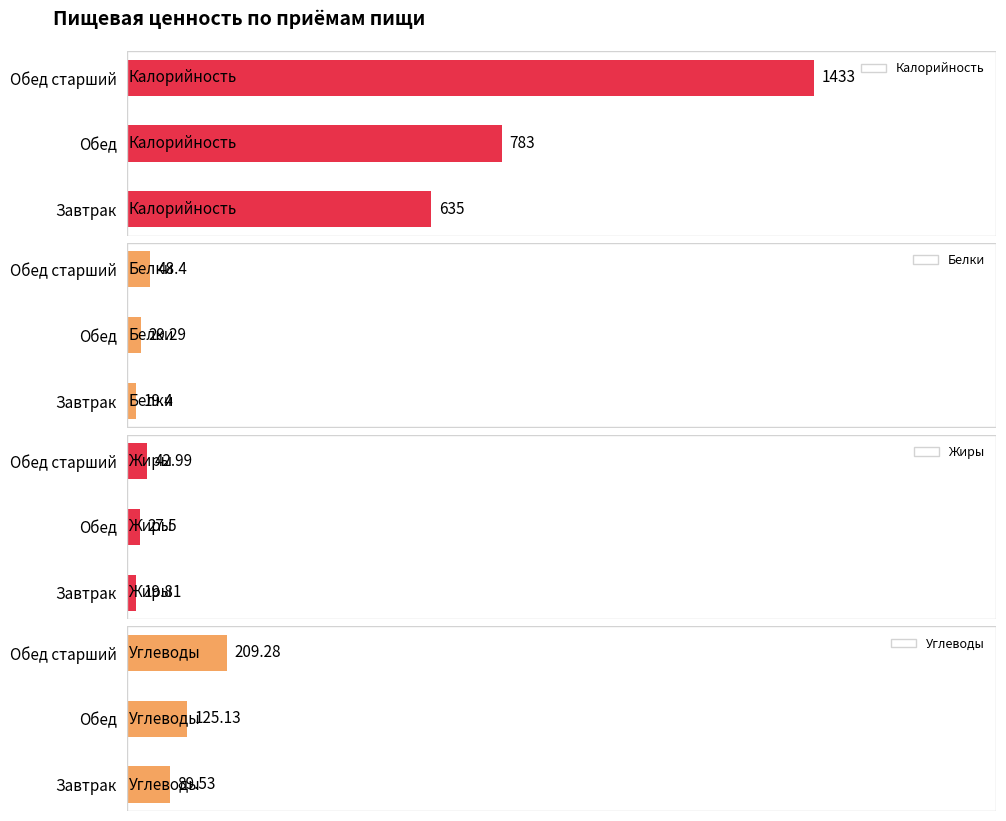

At which label does Калорийность reach its minimum?

Завтрак